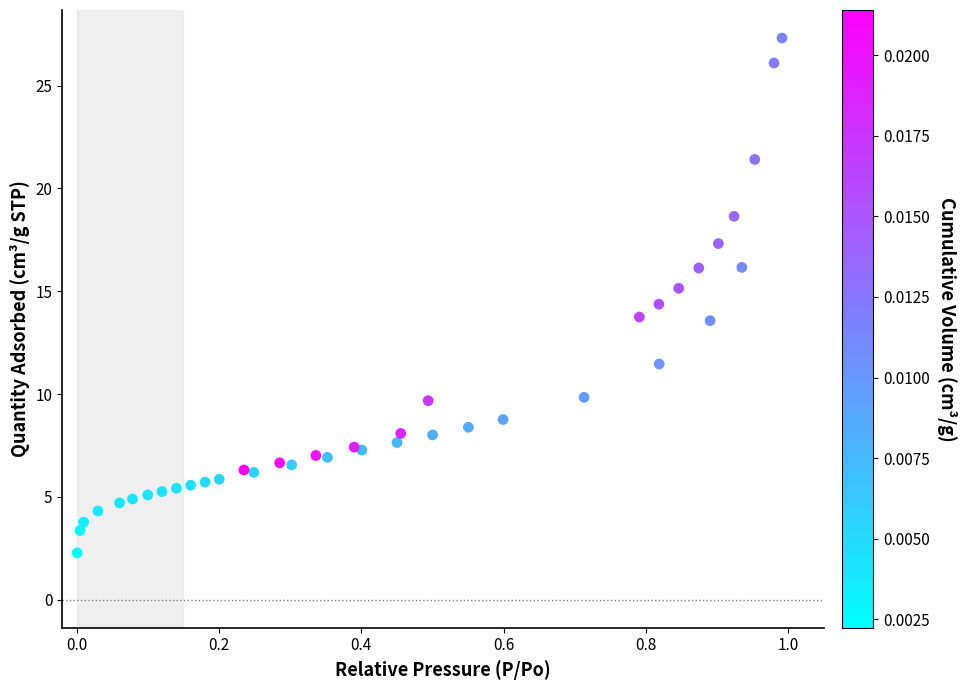

What is the range of X values (max minus min)?

1.0